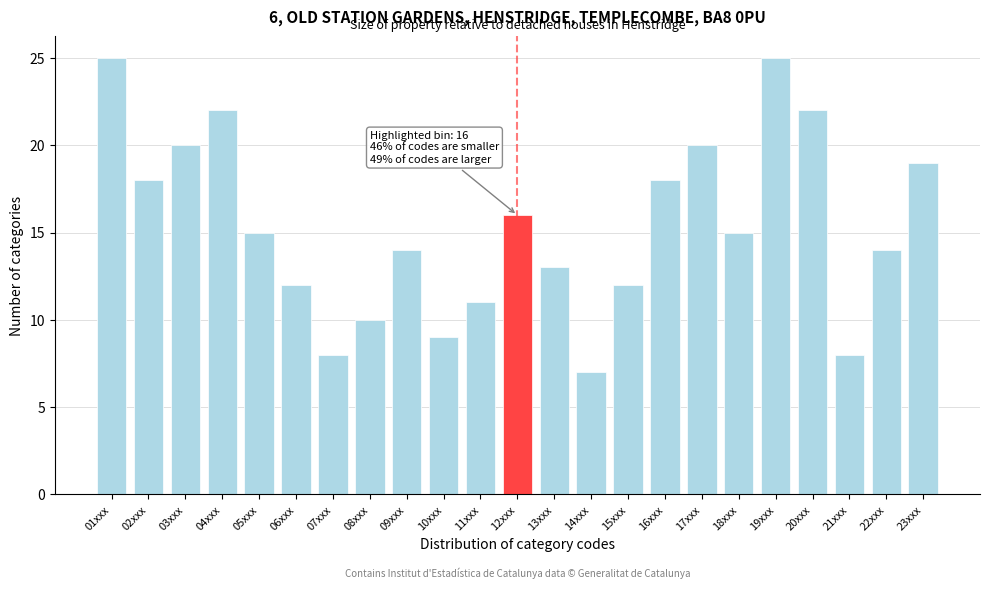

Reading left to right, transcribe all the data shown in this chart.

01xxx=25	02xxx=18	03xxx=20	04xxx=22	05xxx=15	06xxx=12	07xxx=8	08xxx=10	09xxx=14	10xxx=9	11xxx=11	12xxx=16	13xxx=13	14xxx=7	15xxx=12	16xxx=18	17xxx=20	18xxx=15	19xxx=25	20xxx=22	21xxx=8	22xxx=14	23xxx=19